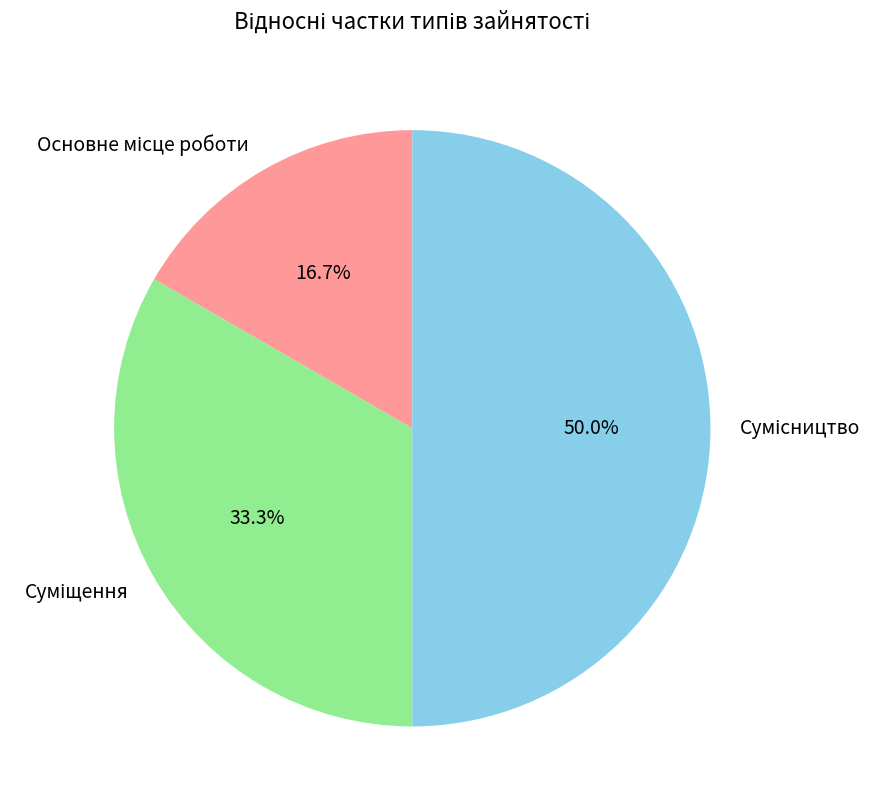

To the nearest percent, what portion does Суміщення represent?

33%